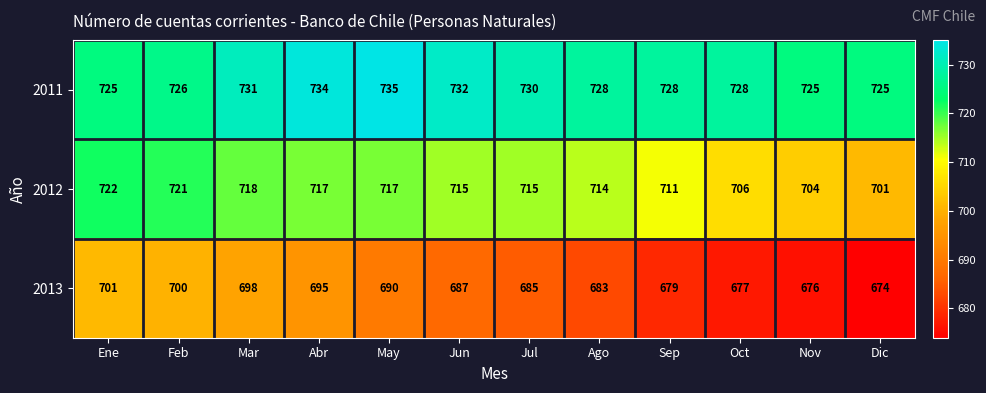

What is the sum of the 2012 values at Jul and Oct?

1421